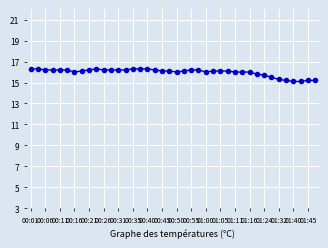

How many categories are shown in the chart?

40